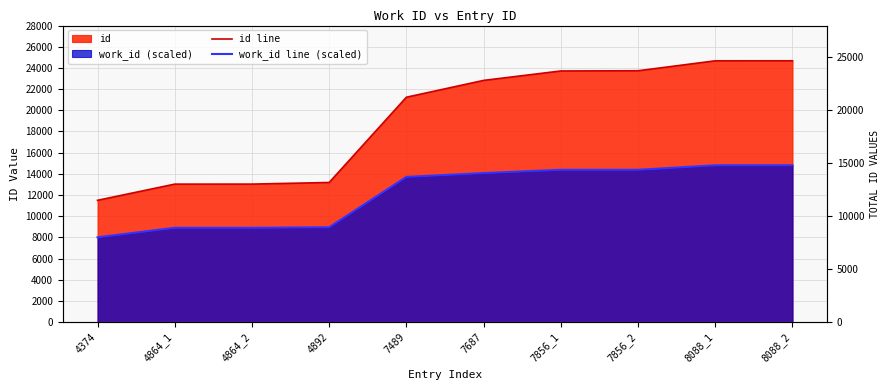

Reading left to right, list all the values displayed in this chart.

id line: 11498.0	13027.0	13029.0	13182.0	21232.0	22821.0	23712.0	23731.0	24671.0	24674.0
work_id line (scaled): 8006.2	8903.1	8903.1	8954.4	13708.0	14070.4	14379.7	14379.7	14804.4	14804.4